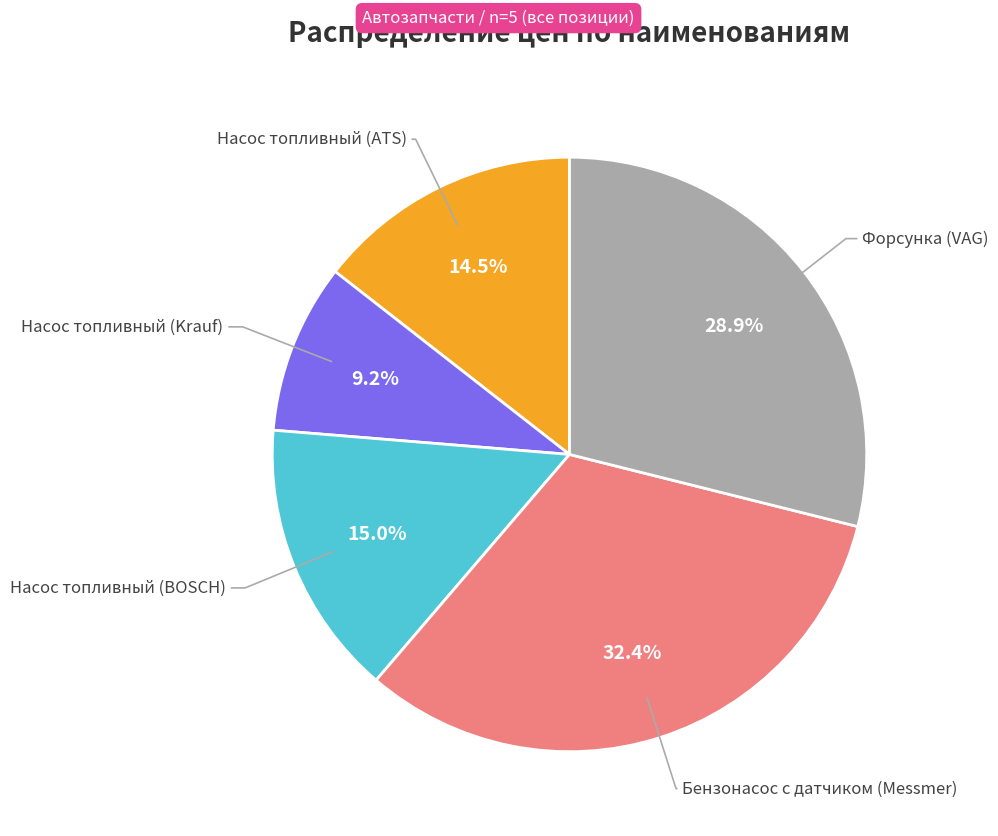

To the nearest percent, what is the difference between the largest and smallest slice percentages?

23%